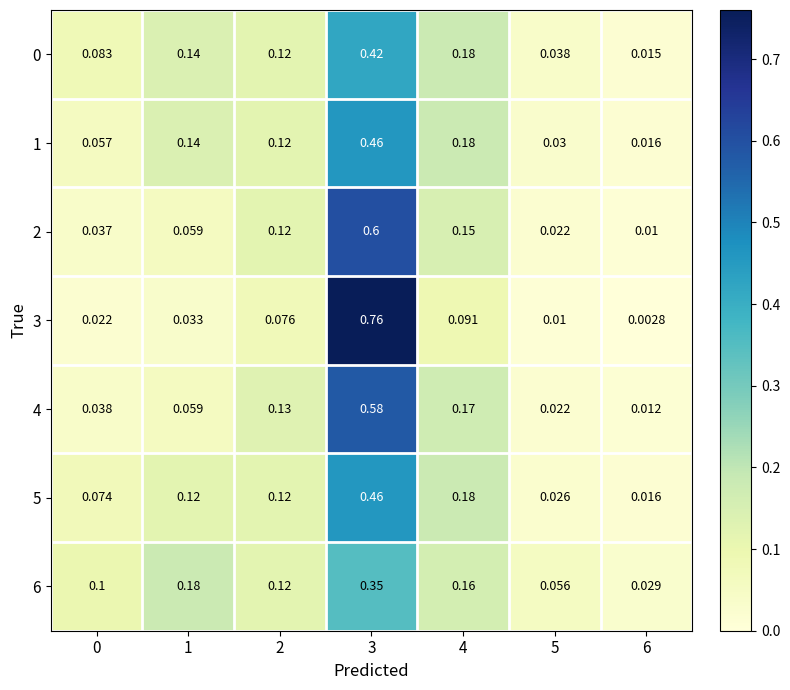

How many data points does each series have?

7